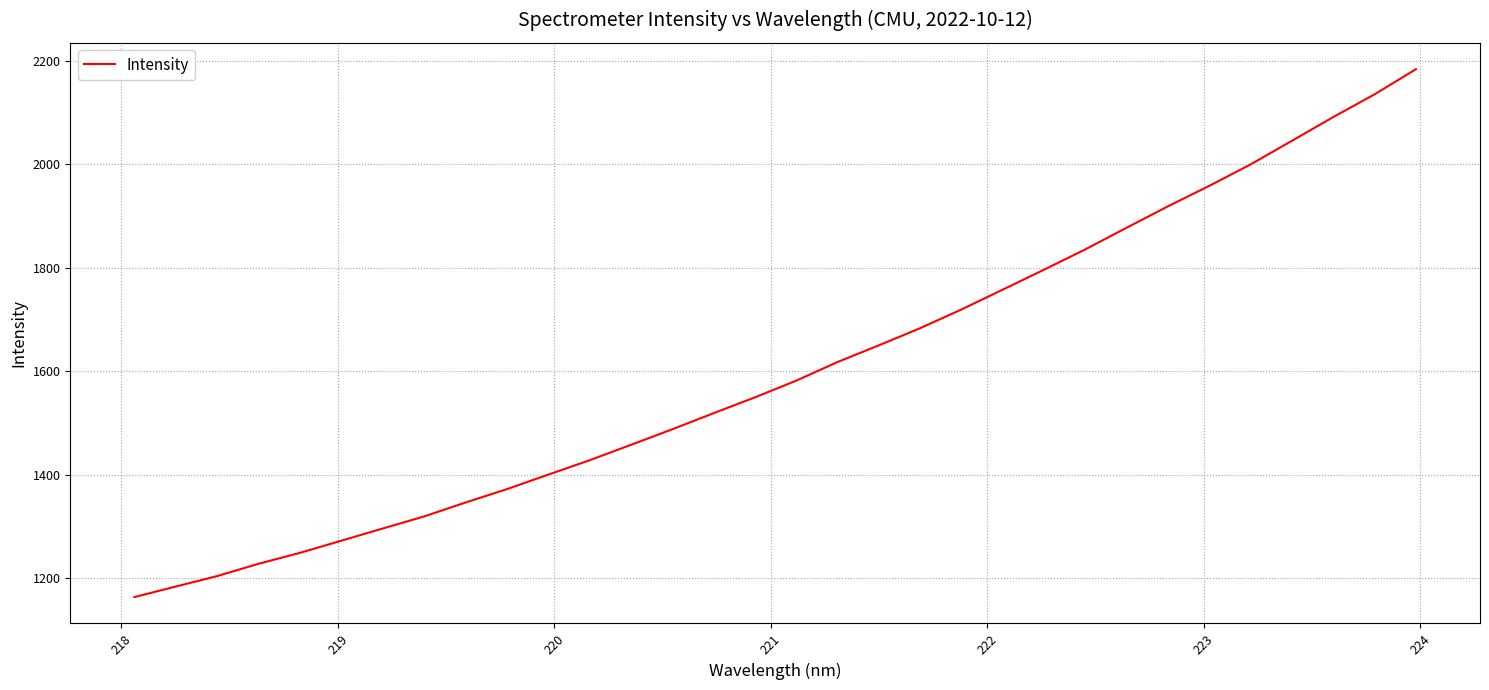

Does the chart have visible grid lines?

Yes